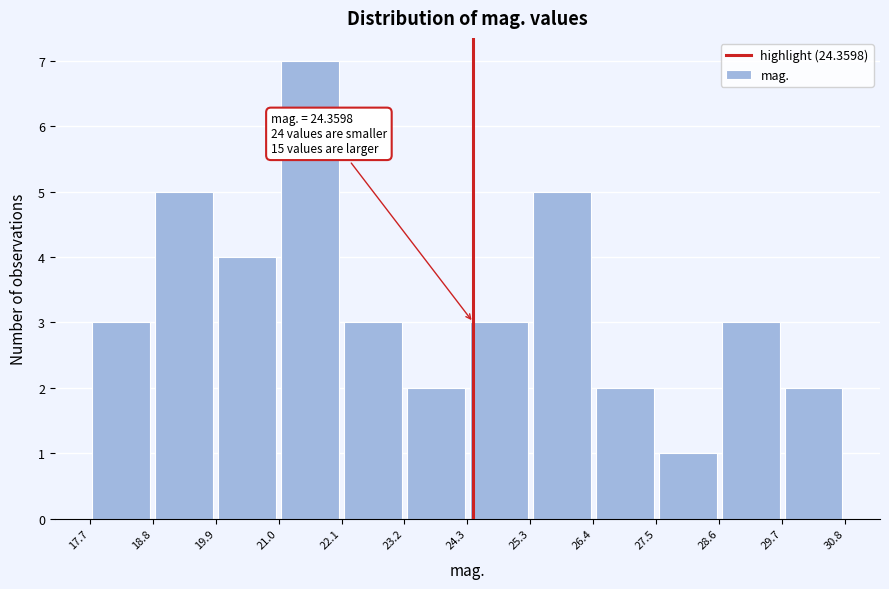

Over which range of the x-axis is the bar tallest?

21.0 to 22.1